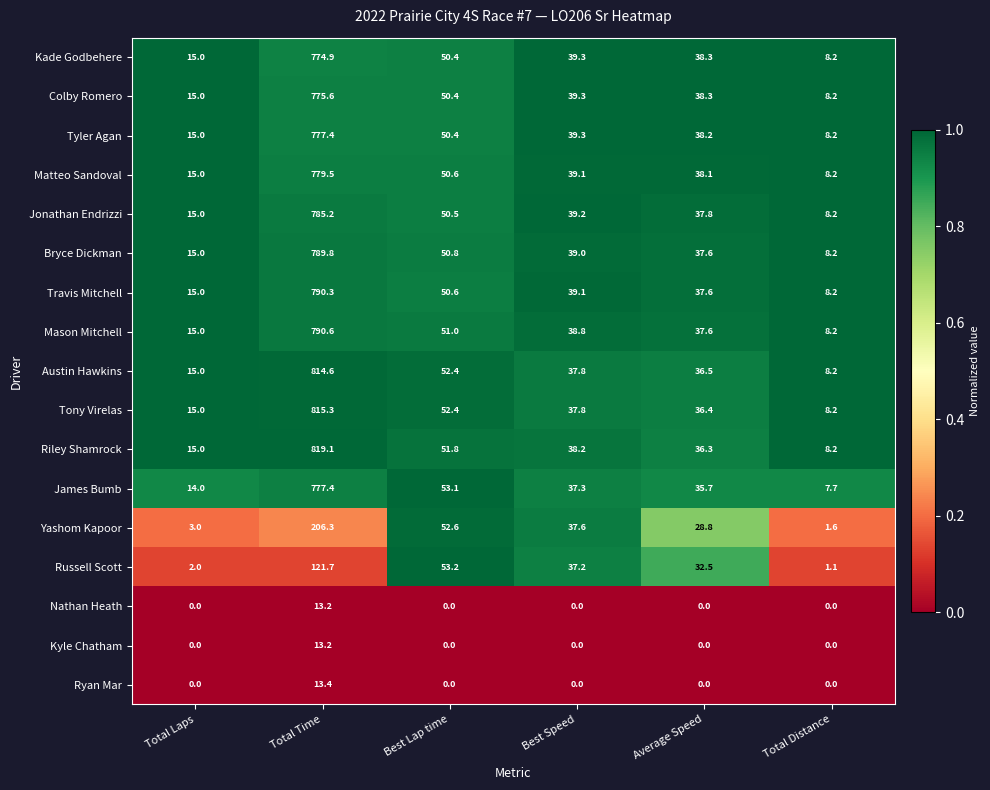

How many series are shown in this chart?

17